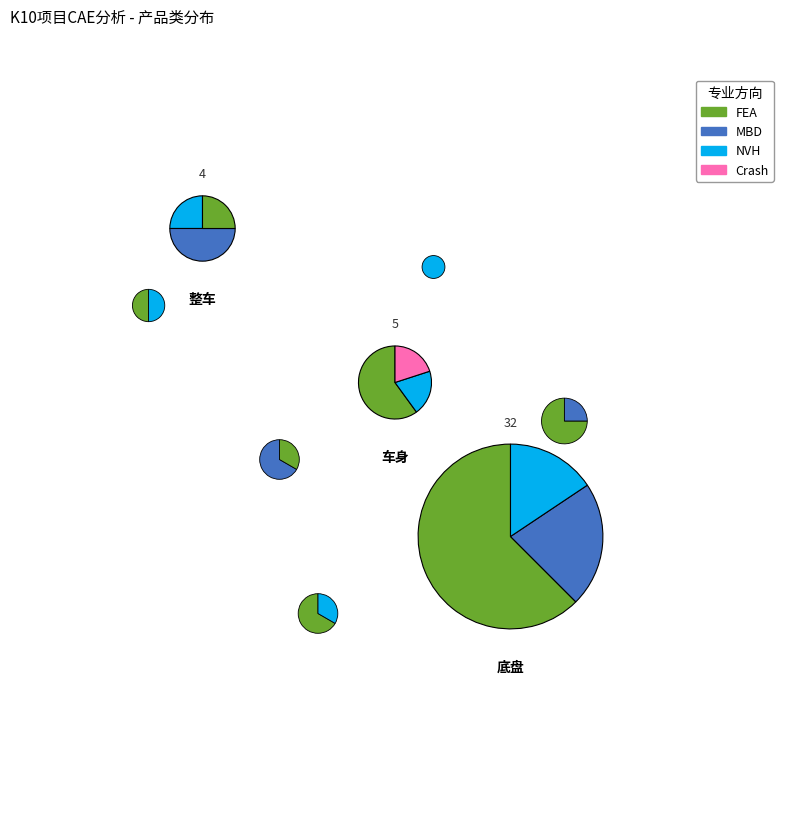

To the nearest percent, what percentage of the pie is 底盘?

78%